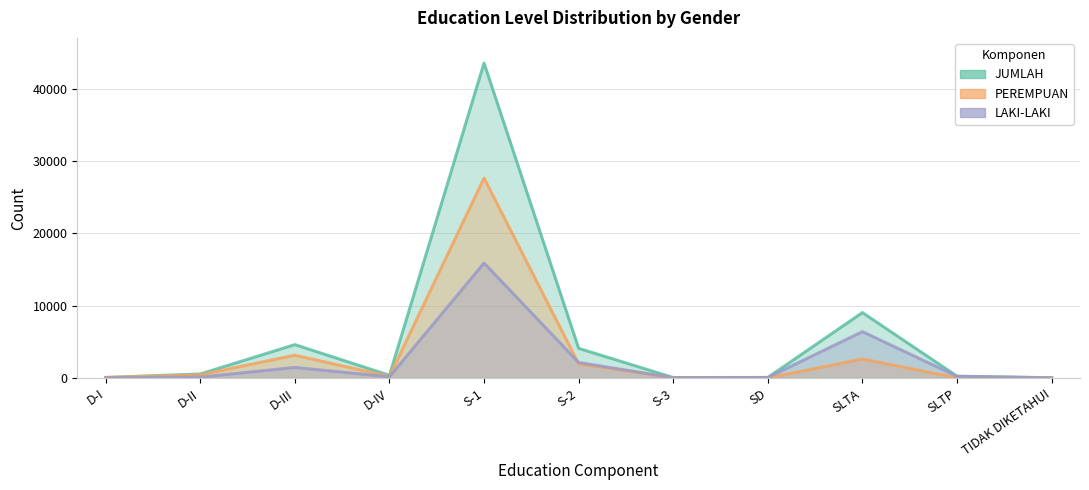

True or false: LAKI-LAKI has a value of 10 at TIDAK DIKETAHUI.

False